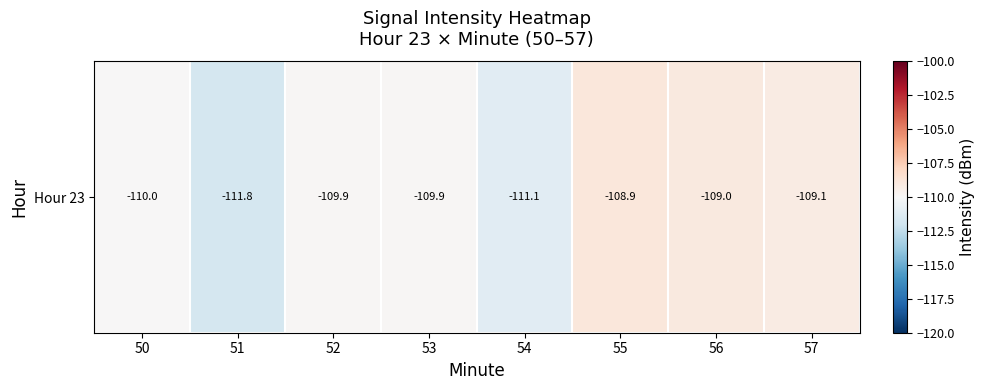

At which category does the chart reach its minimum across all series?

51